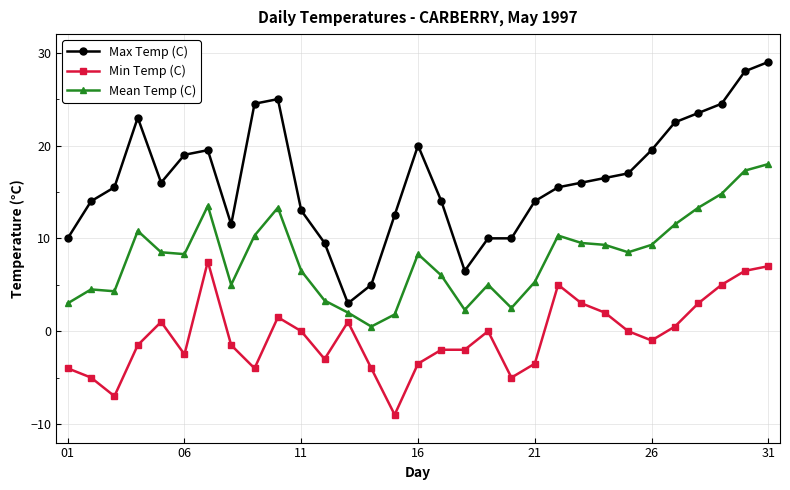

Which series has the widest spread of values?

Max Temp (C)